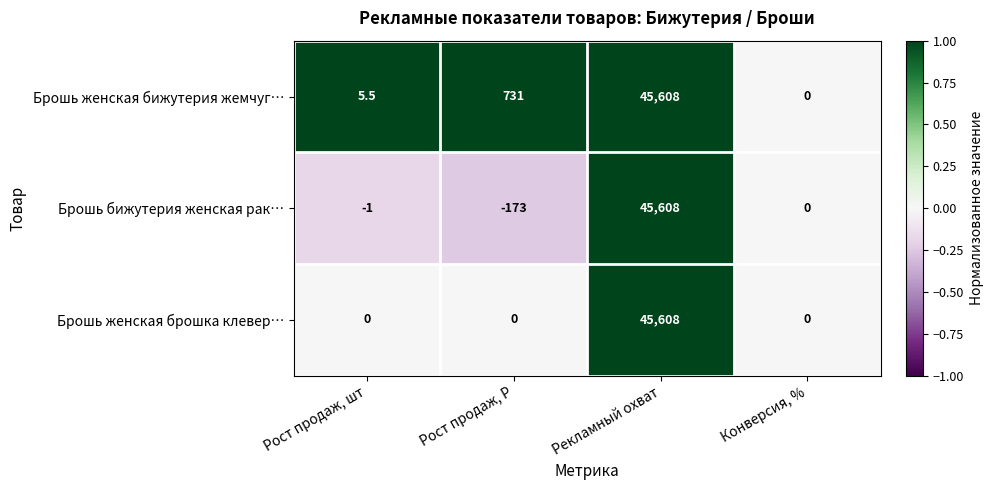

Is it true that Брошь женская бижутерия жемчуг… equals 0.0 at Конверсия, %?

True